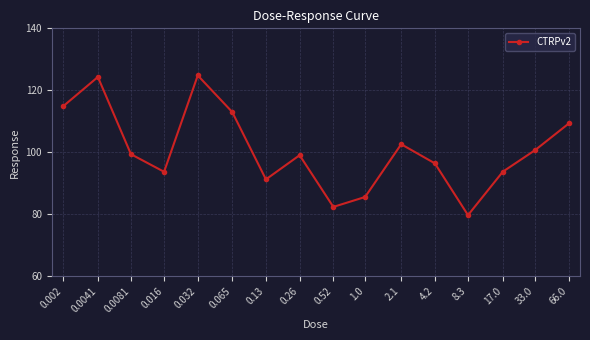

Approximately how many times larger is the value at 1.0 compared to 0.52?

1.0